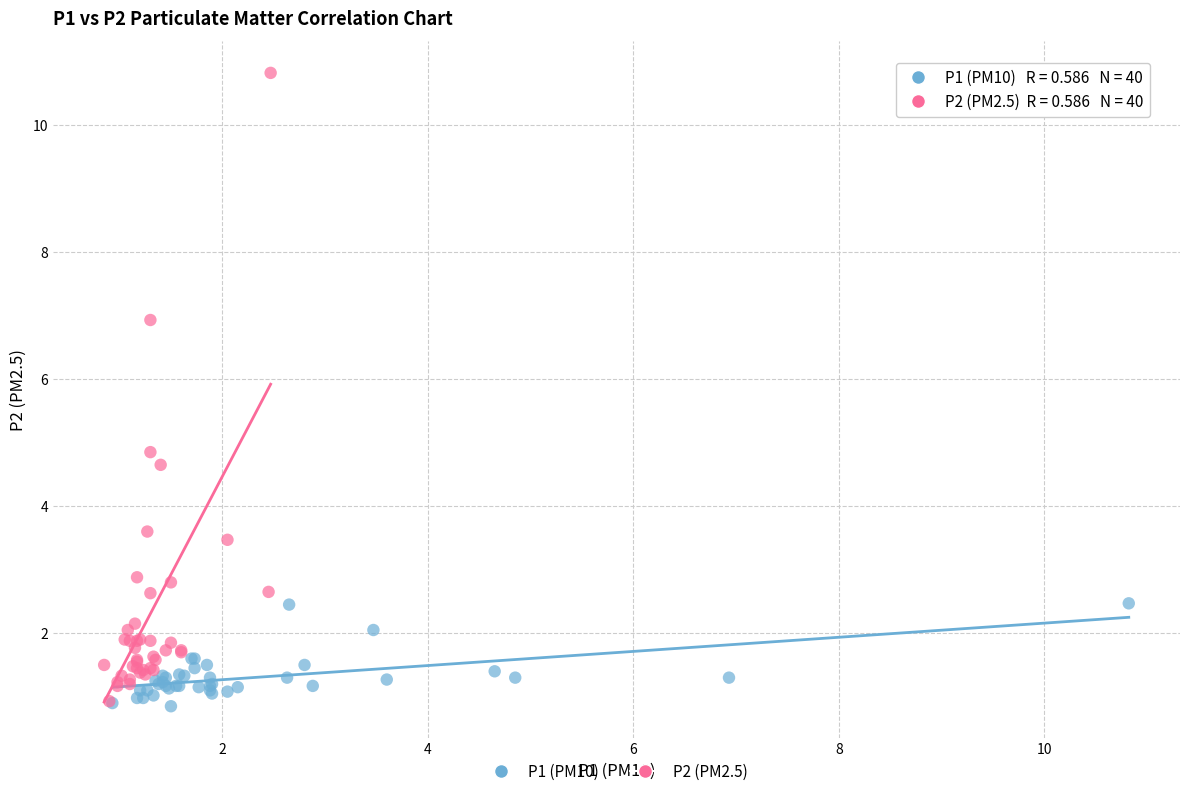

What are all the series names shown in the legend?

P1 (PM10), P2 (PM2.5)